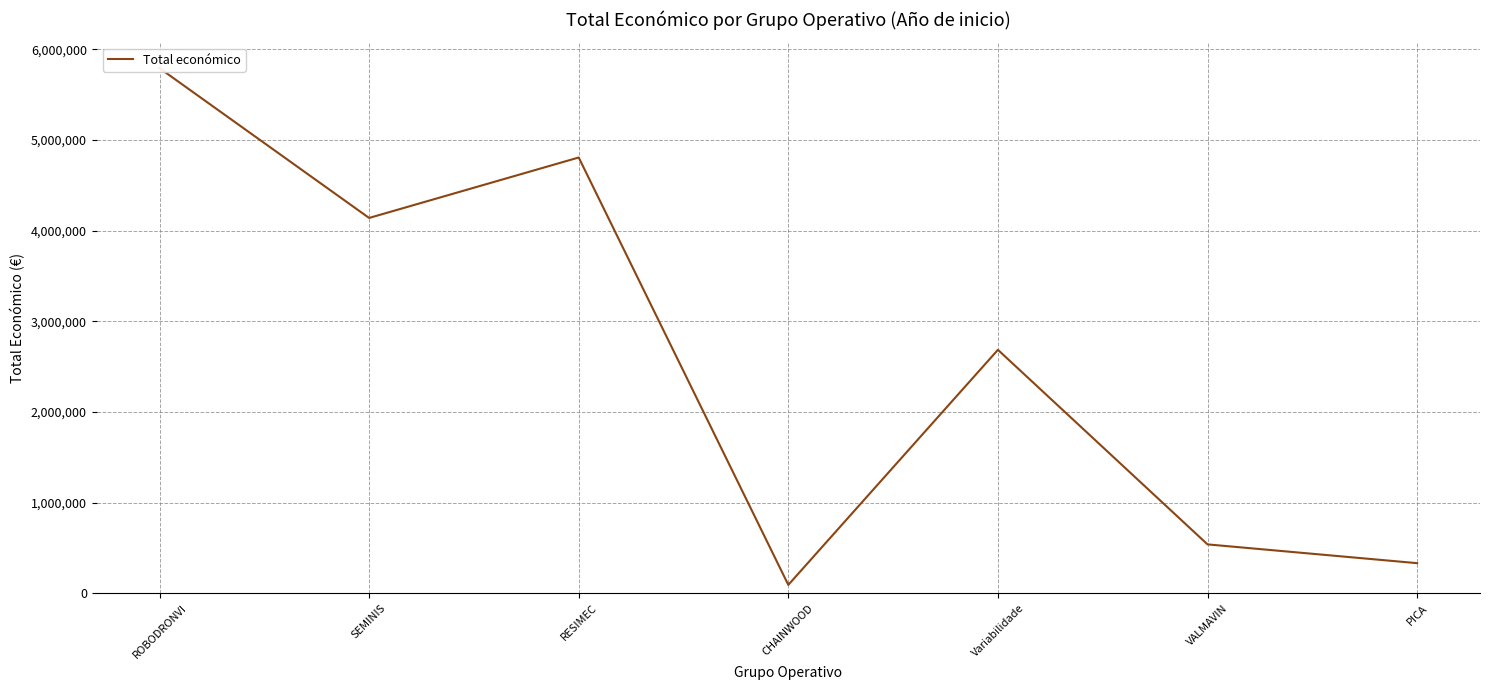

The chart shows a value of 540000 at VALMAVIN. True or false?

True